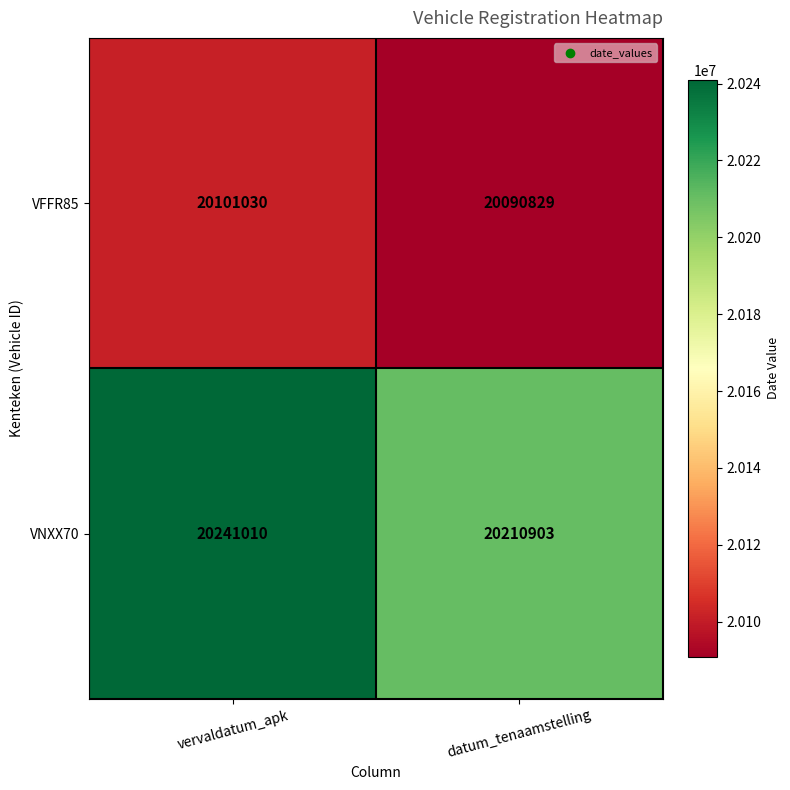

At which label is VFFR85 closest to 20095929?

datum_tenaamstelling